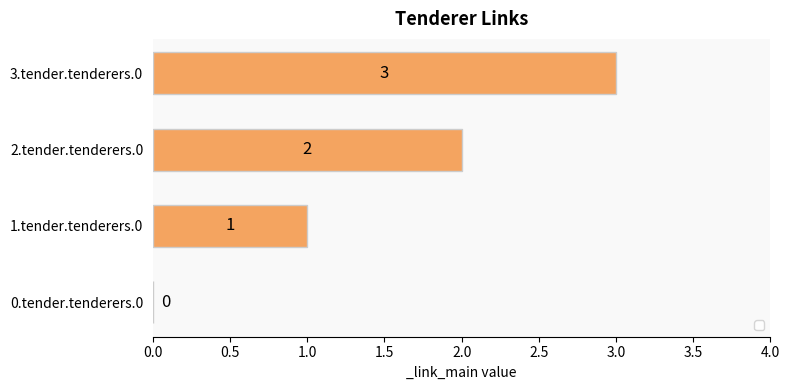

Where is the data nearest to the value 1?

1.tender.tenderers.0